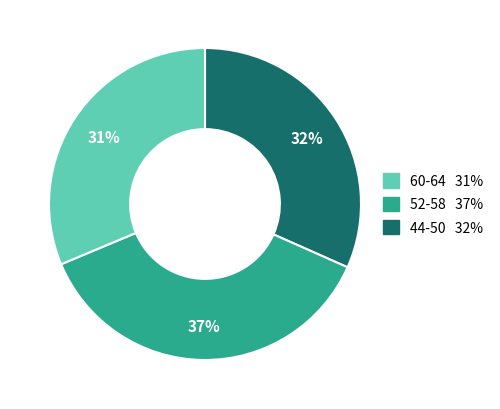

To the nearest percent, what is the difference between the largest and smallest slice percentages?

6%